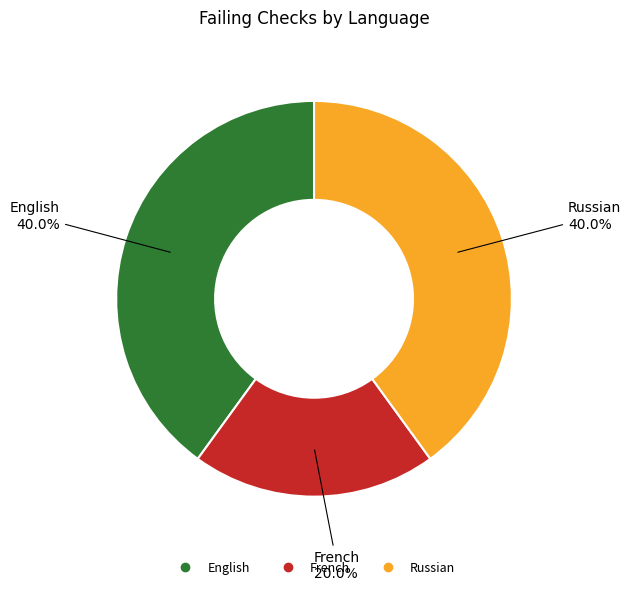

Is there any slice that represents more than half of the pie?

No